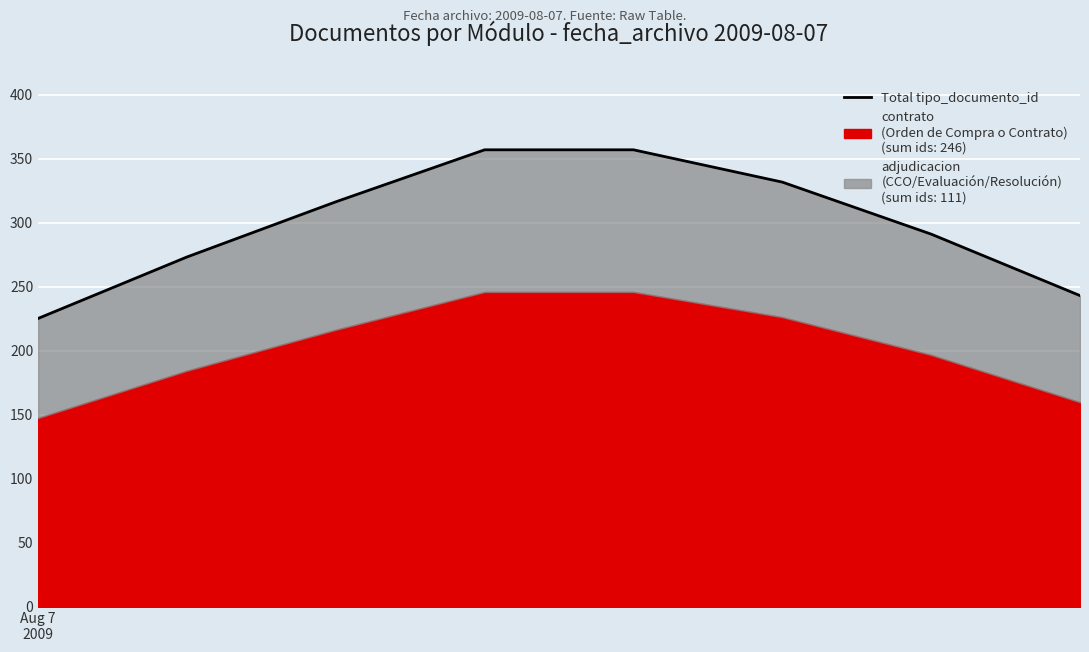

What is the label of the 2nd point from the left?

1